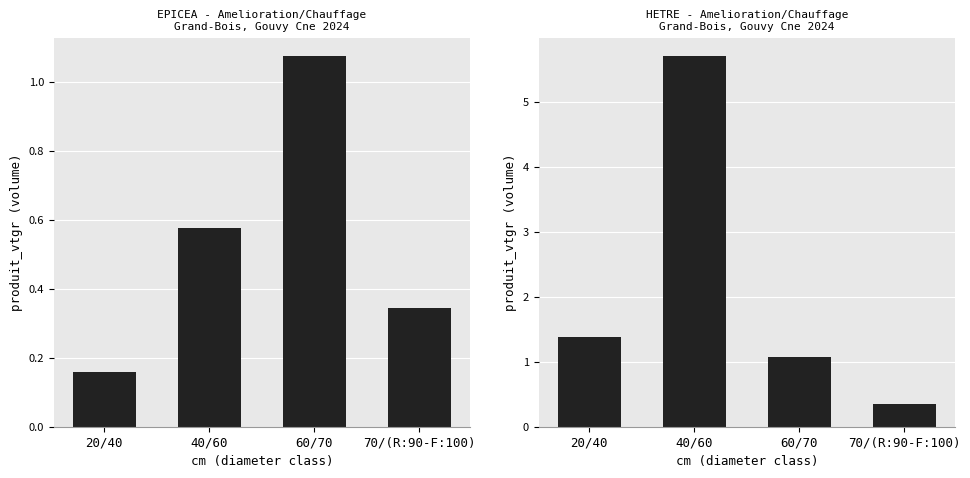

Between 70/(R:90-F:100) and 40/60, which is larger?

40/60